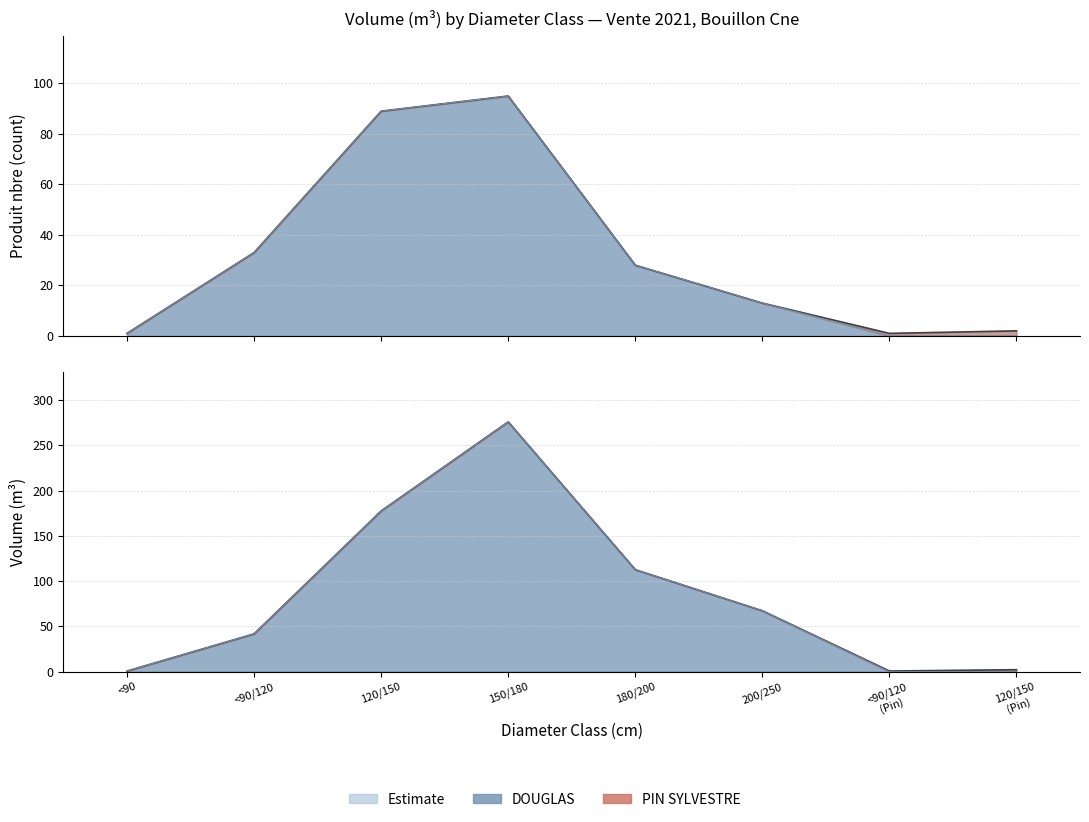

True or false: the data has more than 0 interior local peaks.

True